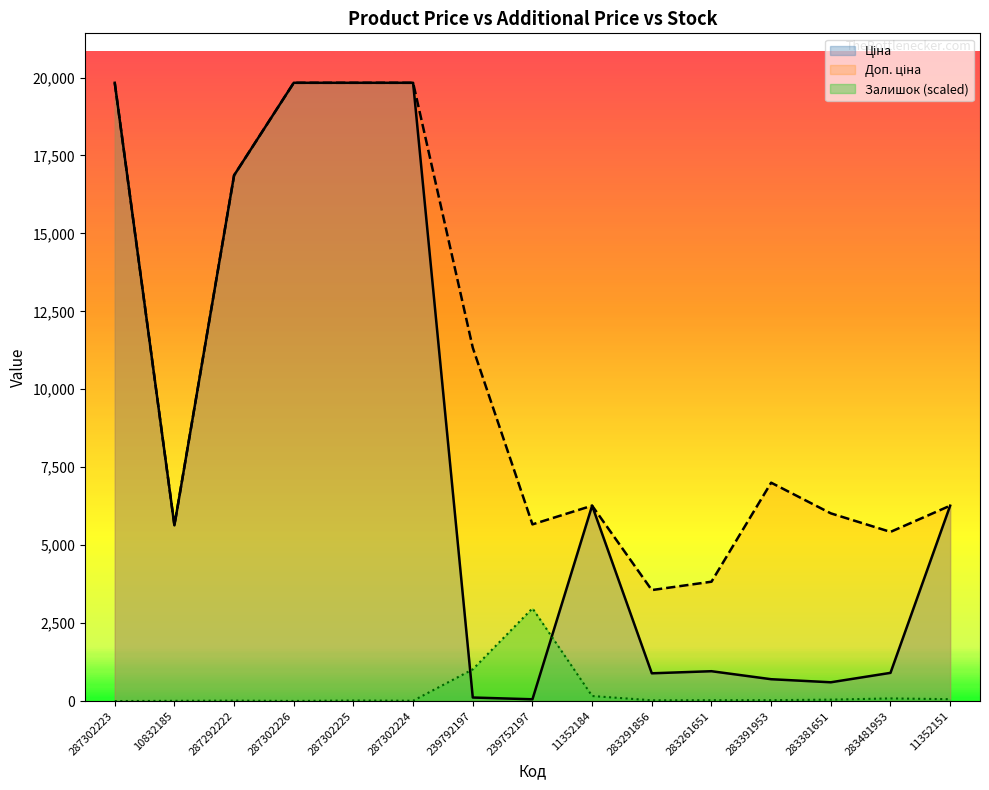

What is the difference between the Доп. ціна values at 287292222 and 239752197?

11196.2